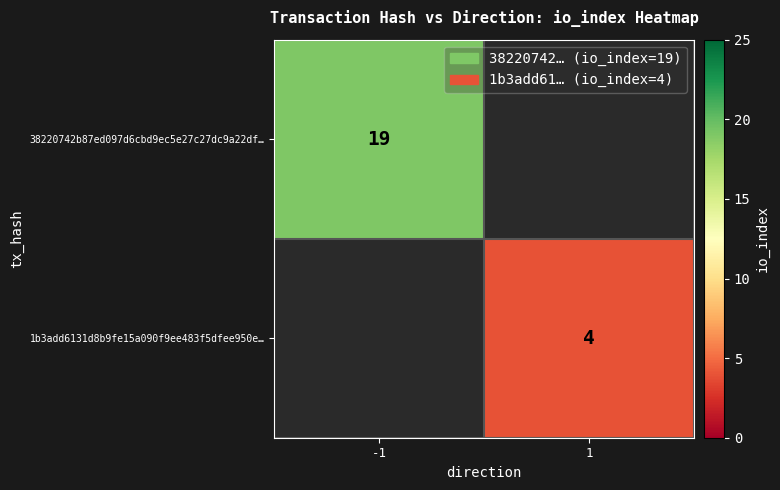

Is it true that 1b3add6131d8b9fe15a090f9ee483f5dfee950e… equals 4 at 1?

True